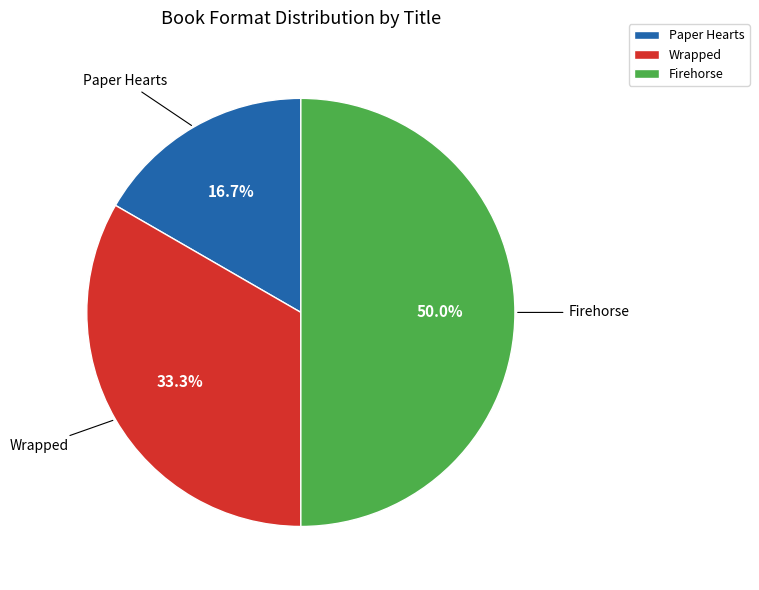

Is it true that Firehorse is 50% of the pie?

True